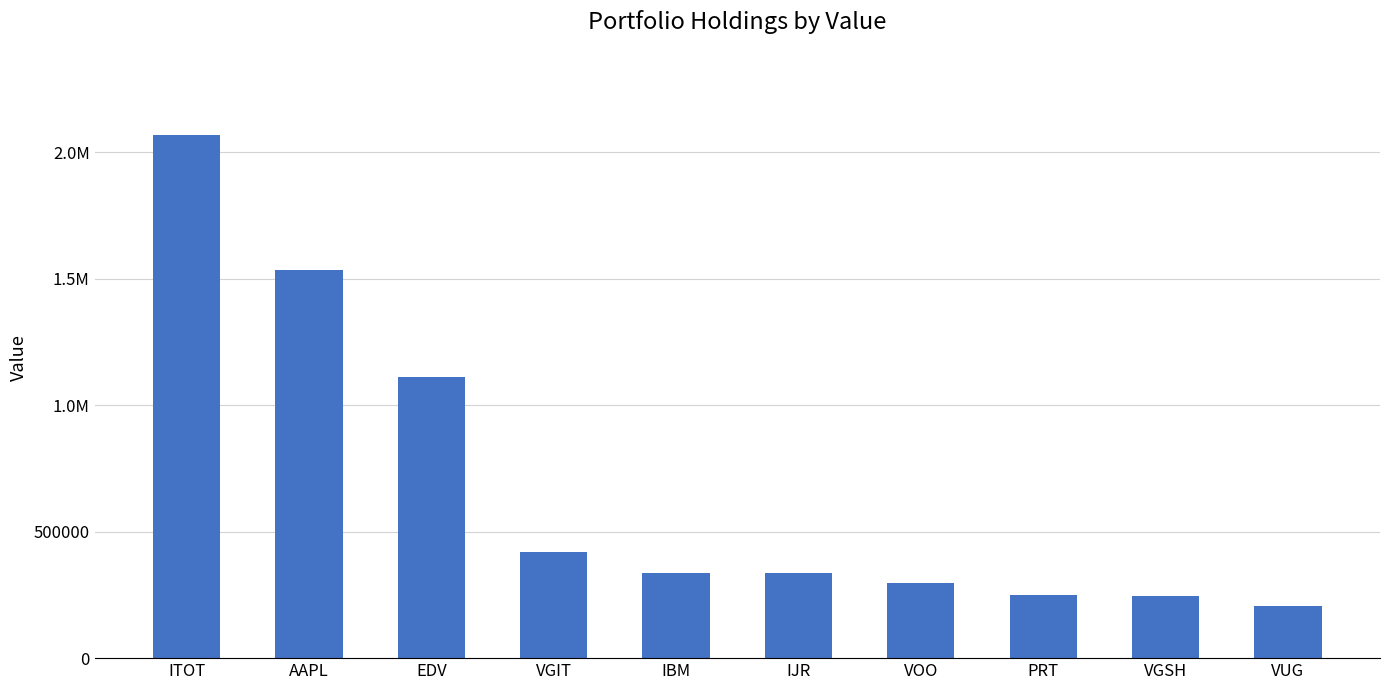

Does the chart contain stacked bars?

No